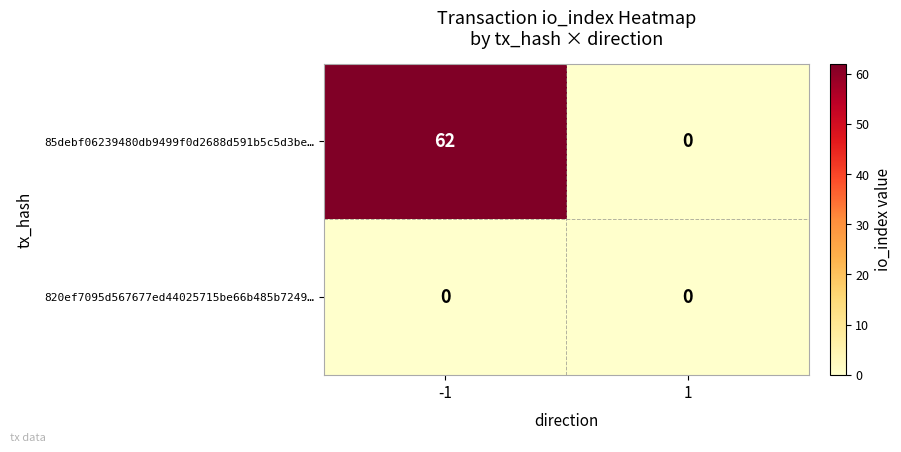

Which series has the largest range (max minus min)?

85debf06239480db9499f0d2688d591b5c5d3be…